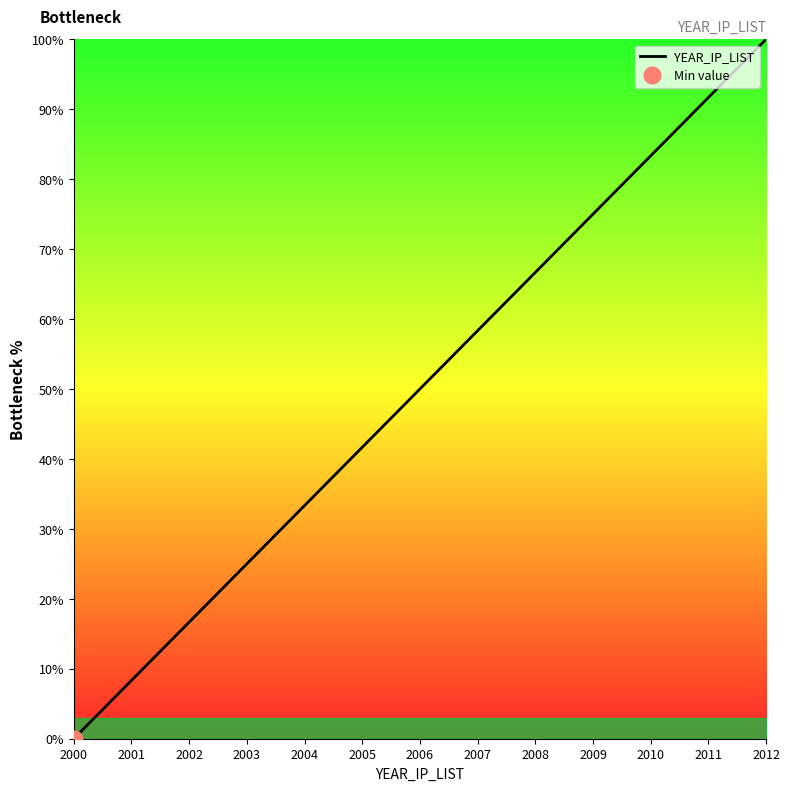

Read the value at 2008.

66.7